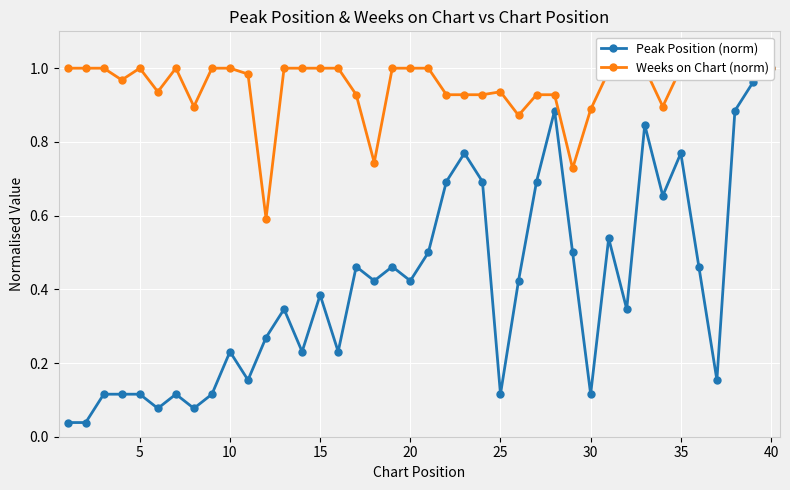

True or false: Peak Position (norm) and Weeks on Chart (norm) intersect in this chart.

False